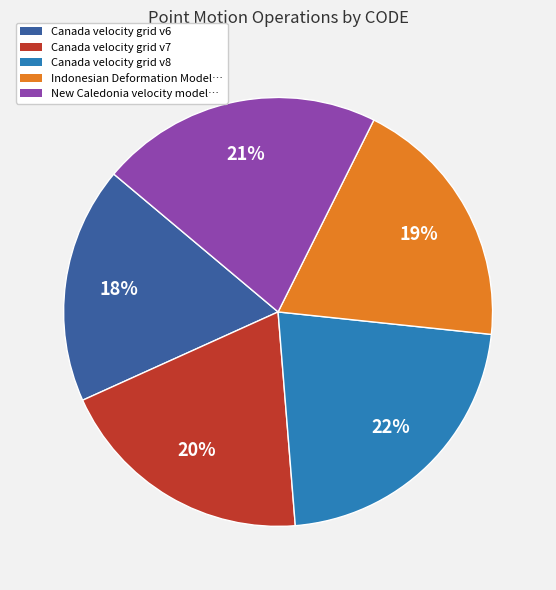

Is there any slice that represents more than half of the pie?

No